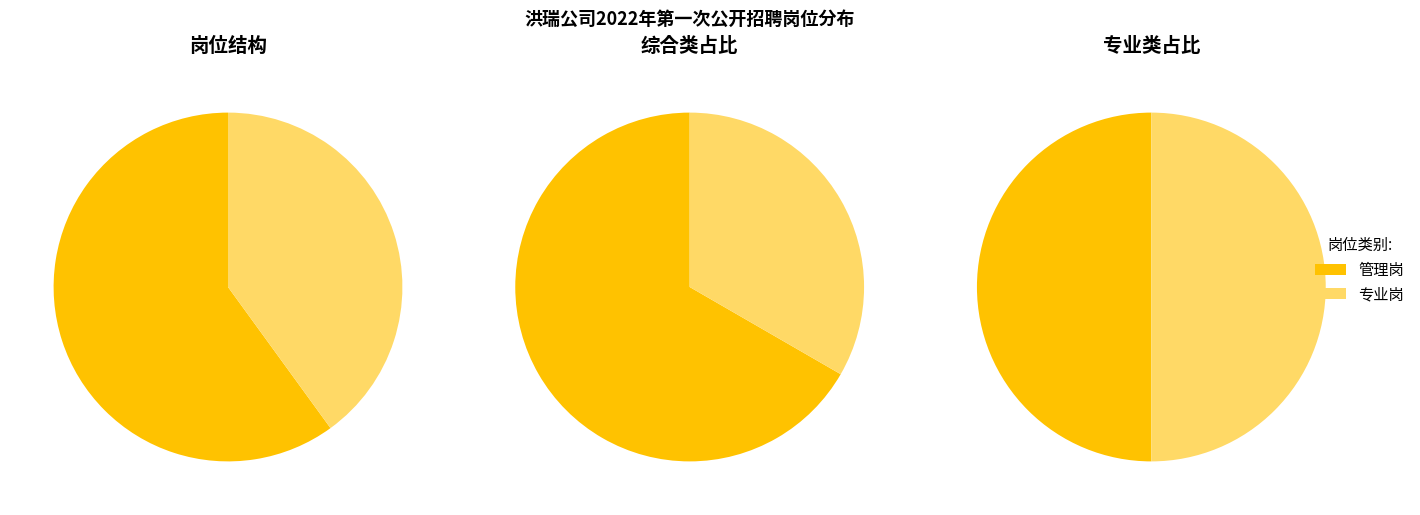

How many segments does this pie chart have?

6